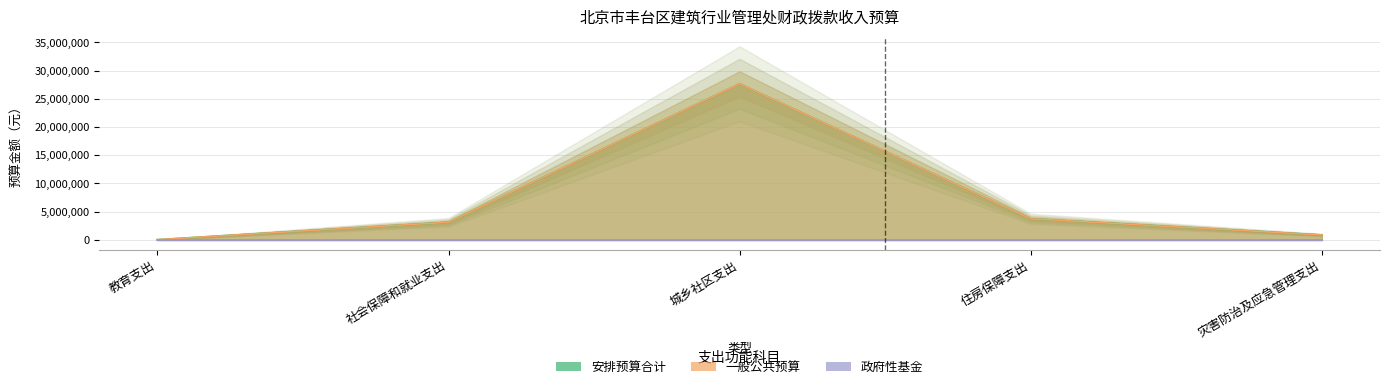

True or false: 一般公共预算 and 安排预算合计 intersect in this chart.

False